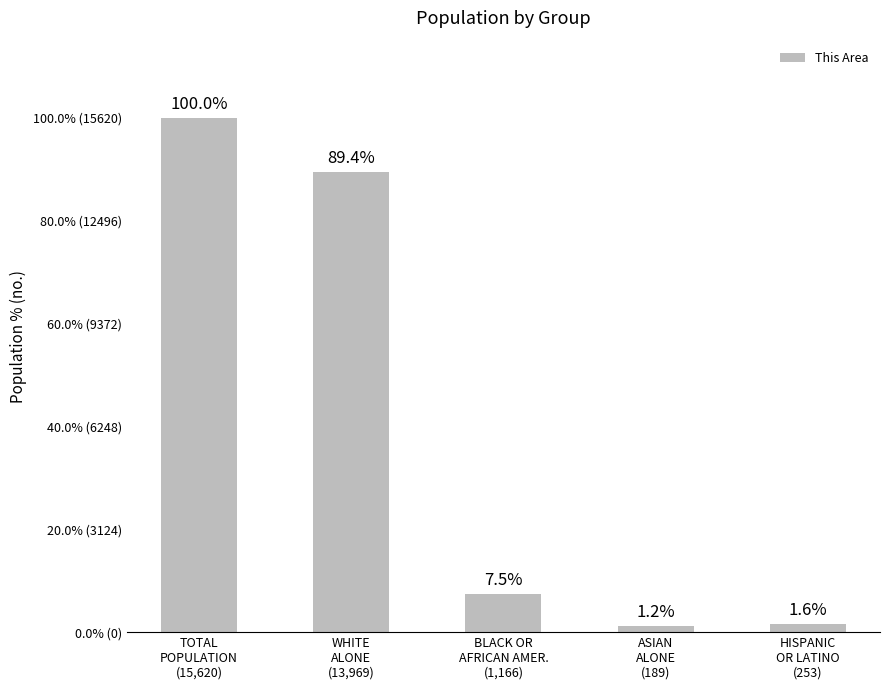

Which category has the lowest value across all series?

ASIAN
ALONE
(189)